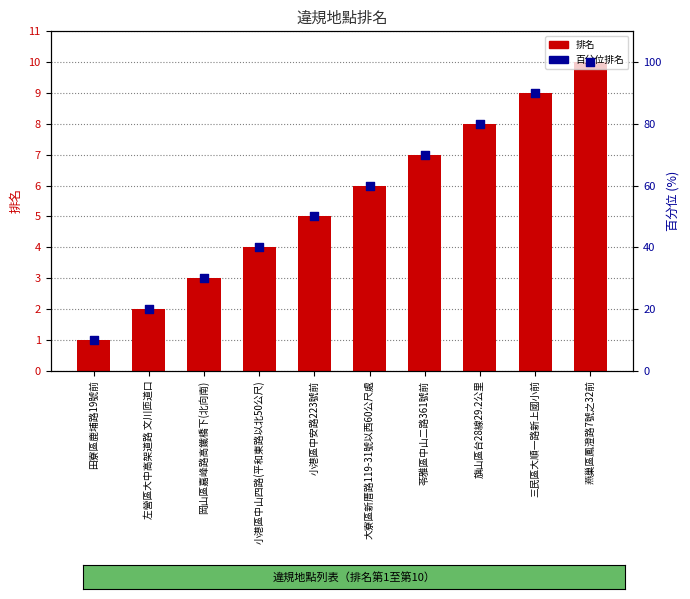

What are all the series names shown in the legend?

排名, 百分位排名